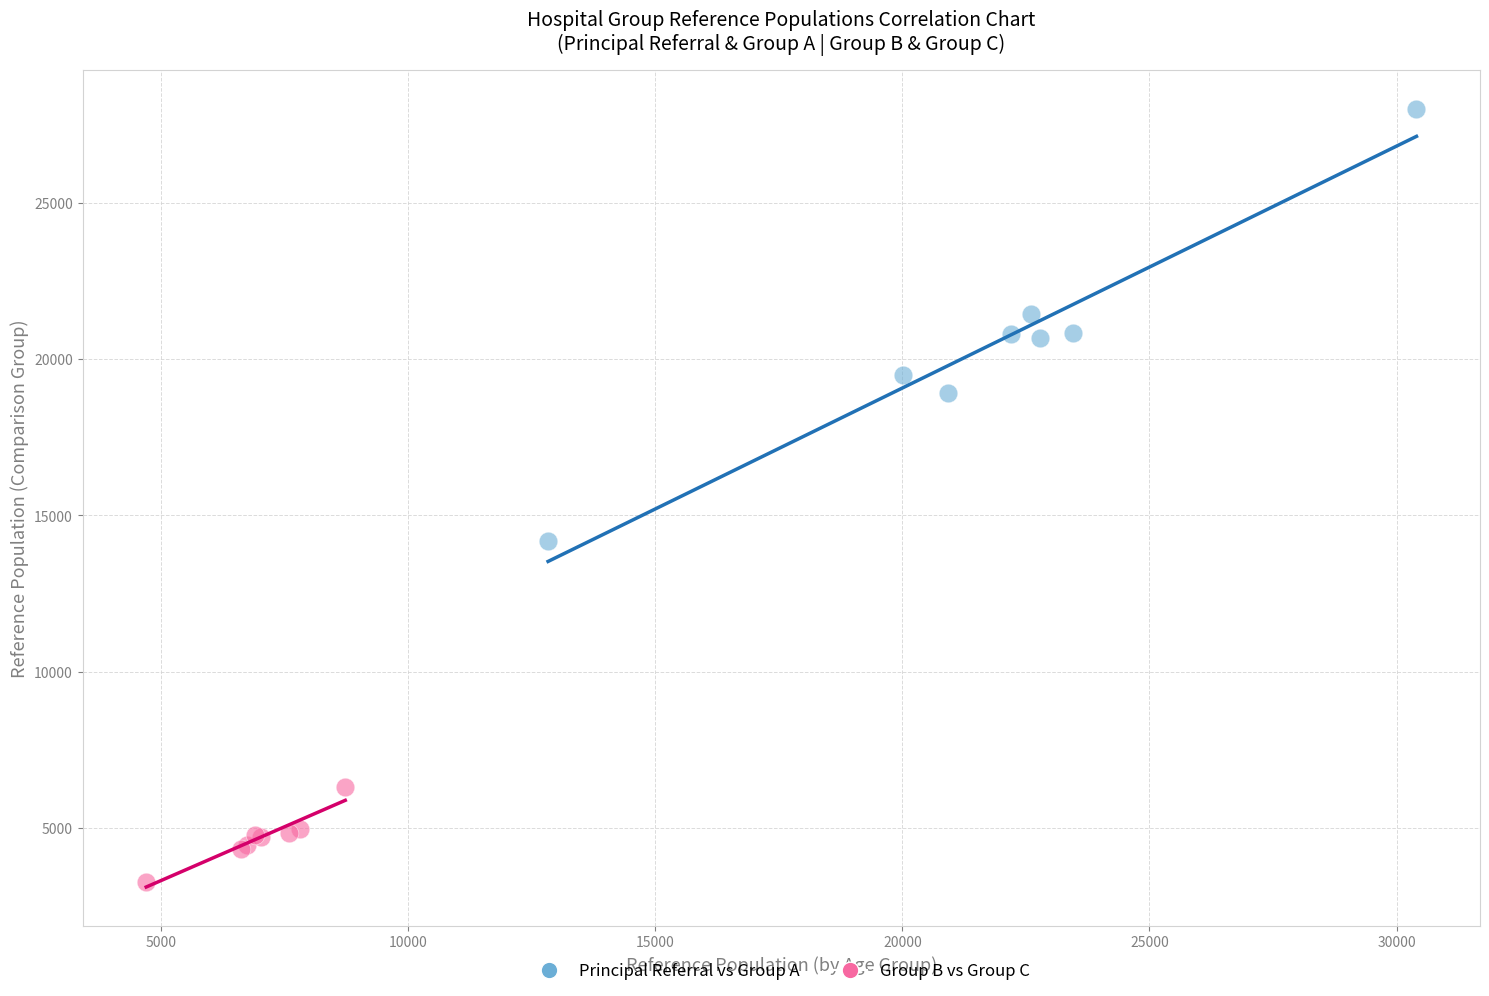

Which series contains the highest Y value?

Principal Referral vs Group A